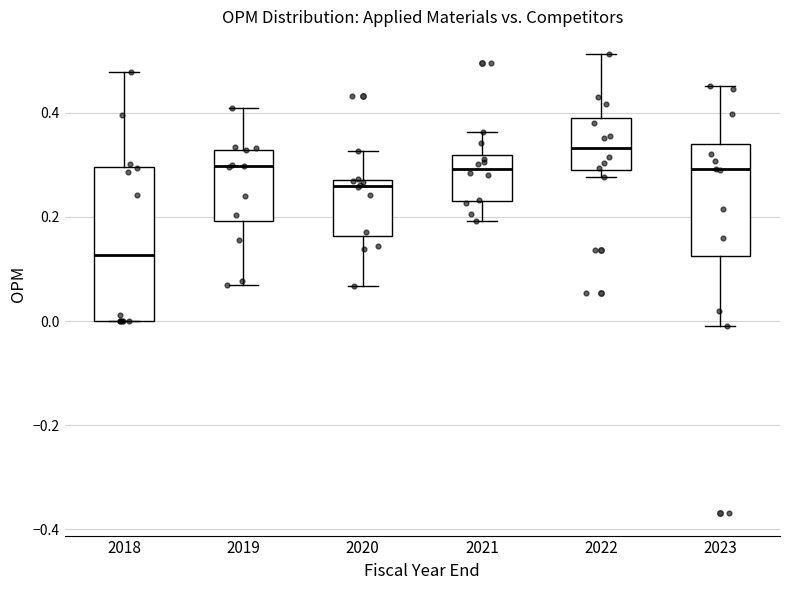

Comparing the boxes themselves (not the whiskers), which one is the tallest?

2018